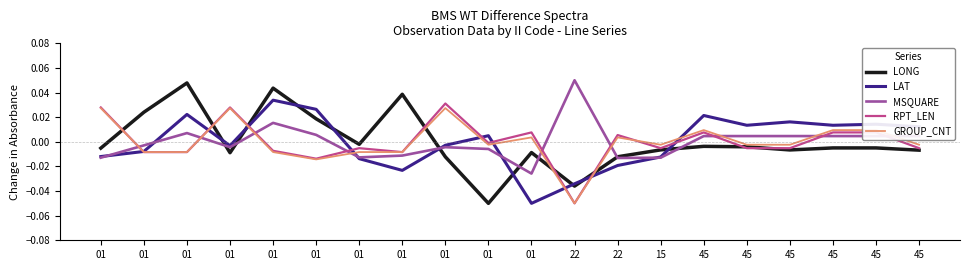

At 45, list the series in order from smallest to largest.

LONG, MSQUARE, RPT_LEN, GROUP_CNT, LAT